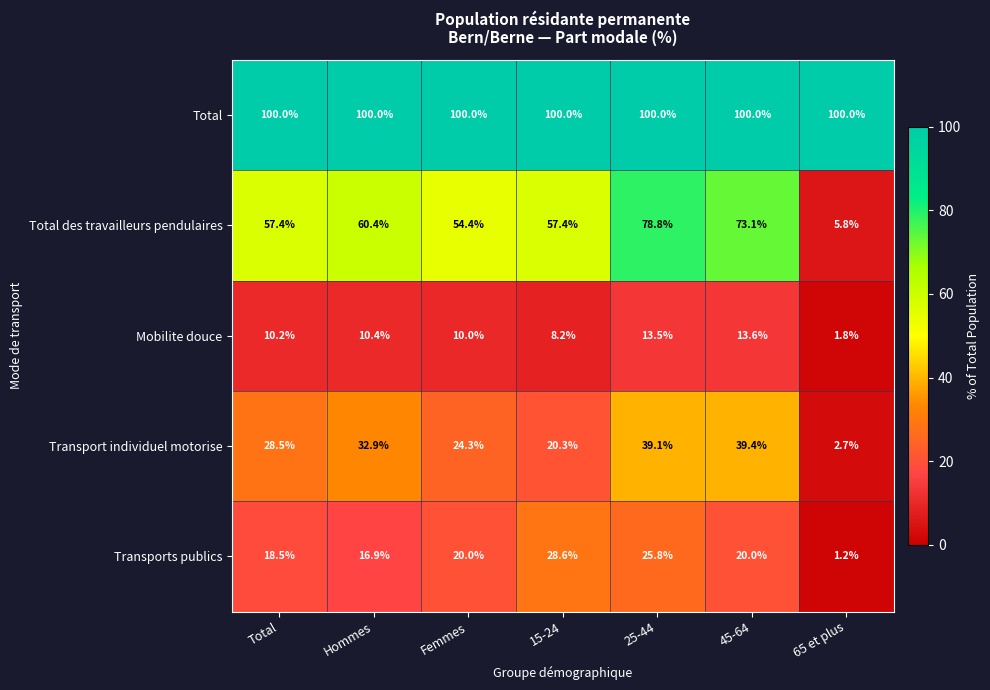

Count the number of data series in this chart.

5